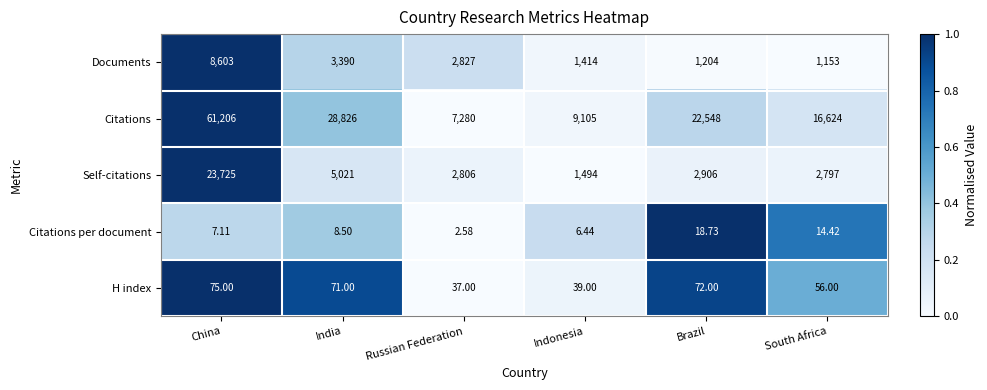

At which category is the sum across all series the highest?

China